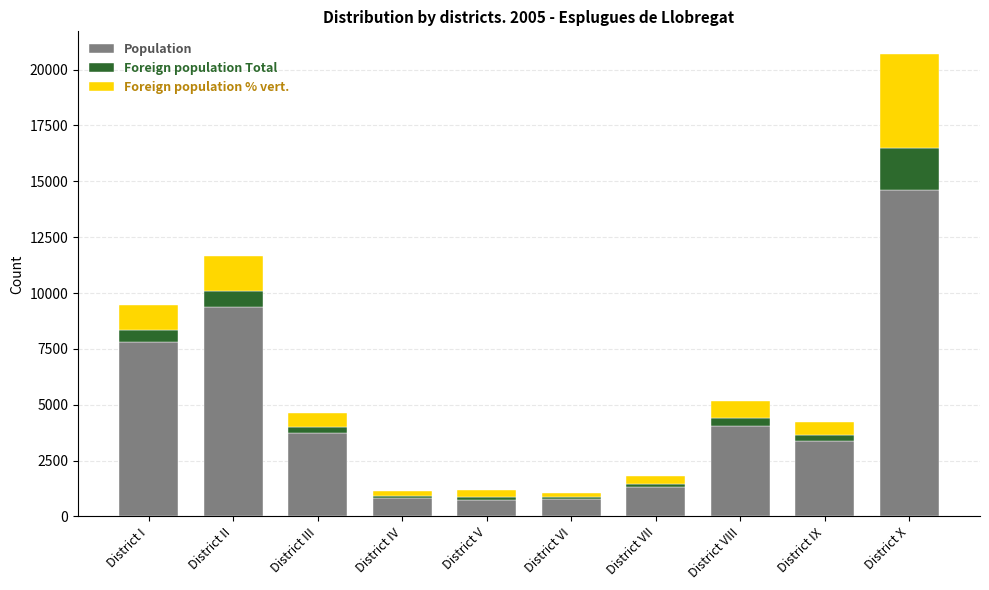

What is the maximum value for Population?

14608